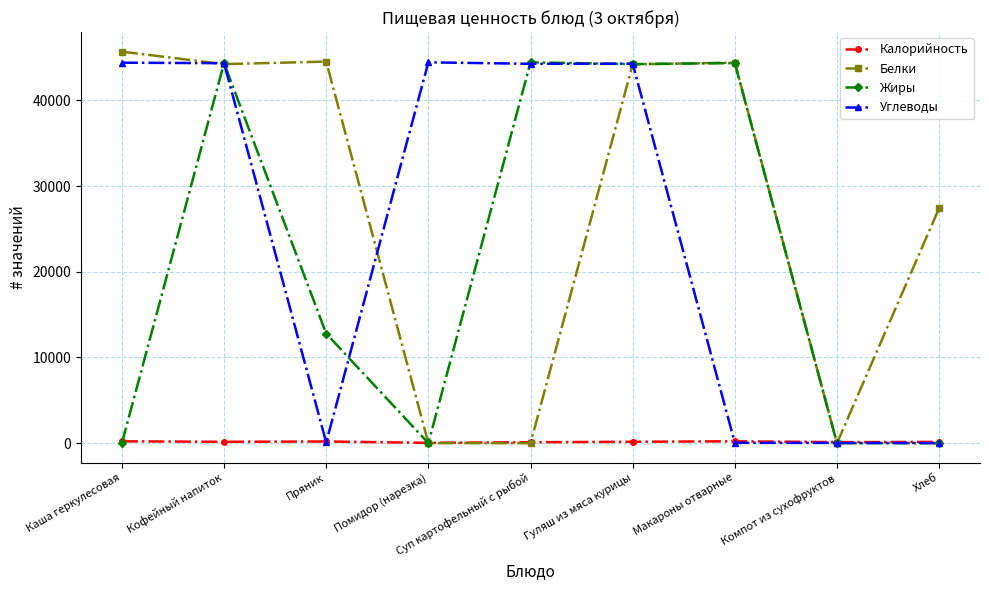

Which label corresponds to the largest value in the chart?

Каша геркулесовая